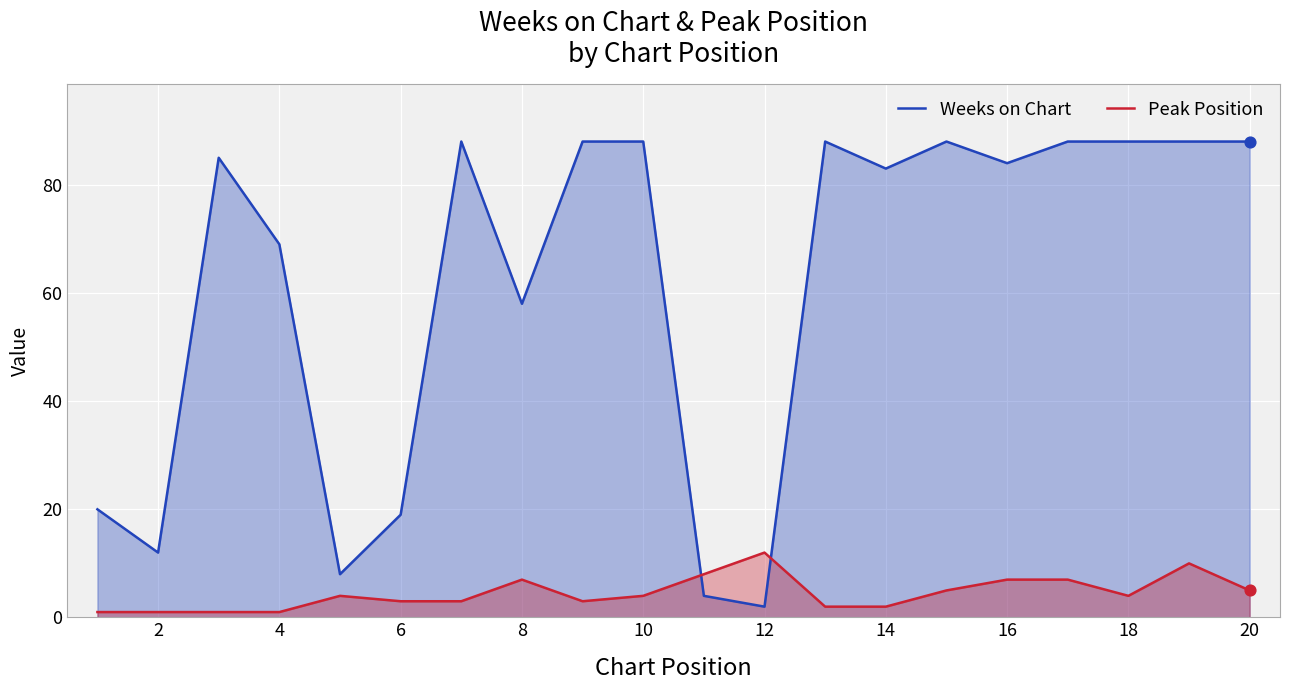

Is the value of Peak Position at 12 greater than the value of Weeks on Chart at 4?

No